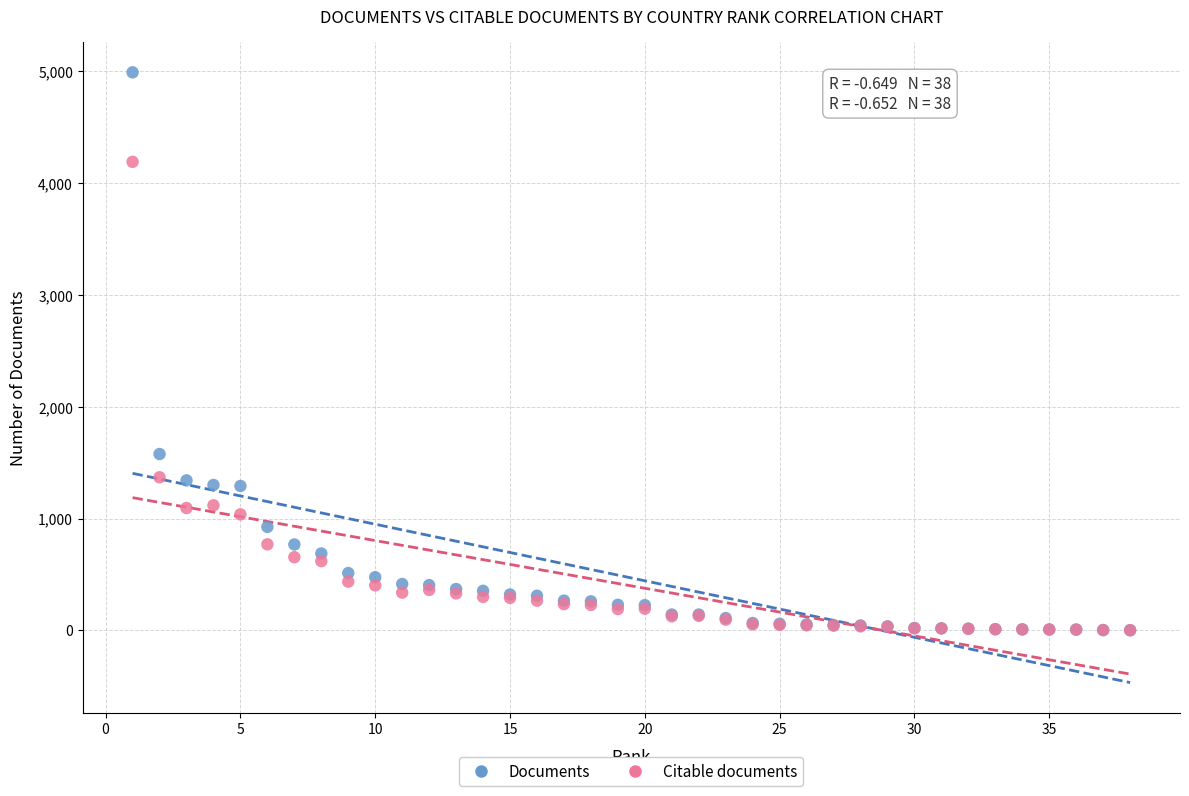

Which series has the largest Y range (max minus min)?

Documents